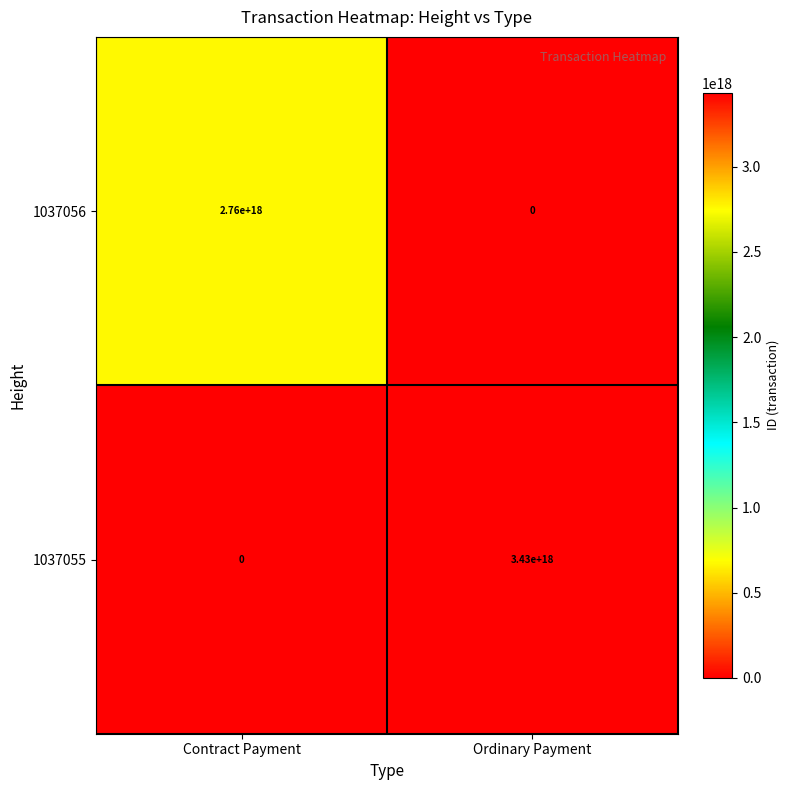

At which category does the chart reach its peak across all series?

Ordinary Payment